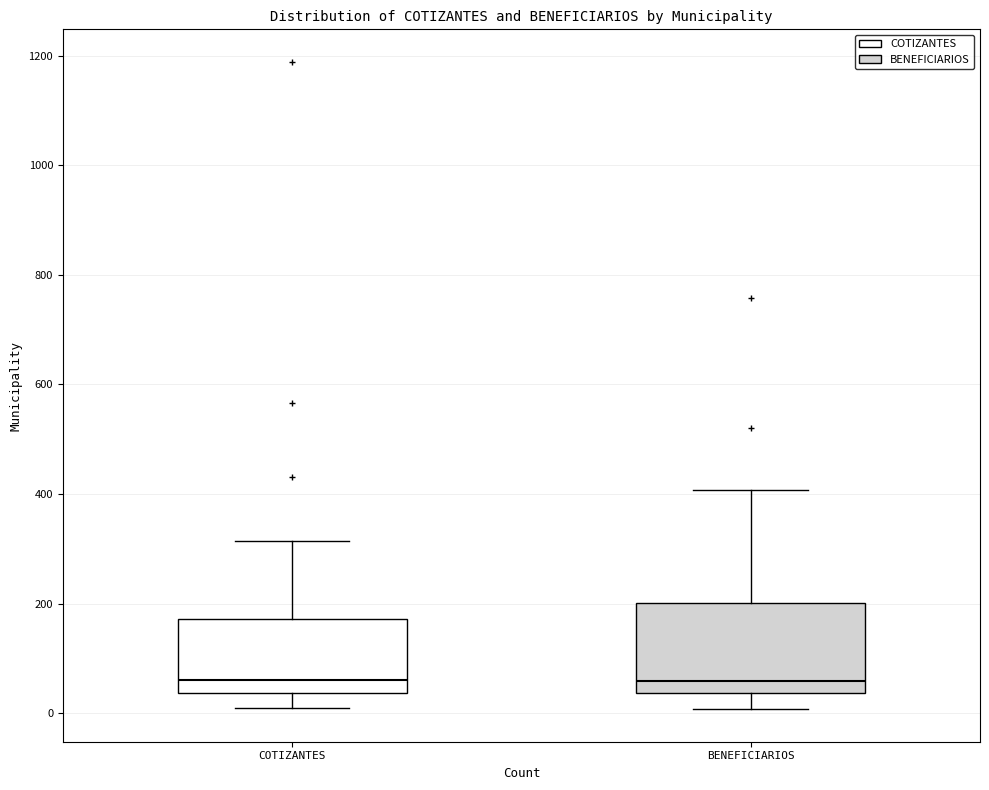

Reading left to right, read every box against the y-axis: the position of its median line, the range the box covers, and the ends of its whiskers. The values are not printed on the chart, so give them approximately, as read against the axis.

COTIZANTES: median 60, box 40 to 180, whiskers 20 to 320
BENEFICIARIOS: median 60, box 40 to 200, whiskers 0 to 400